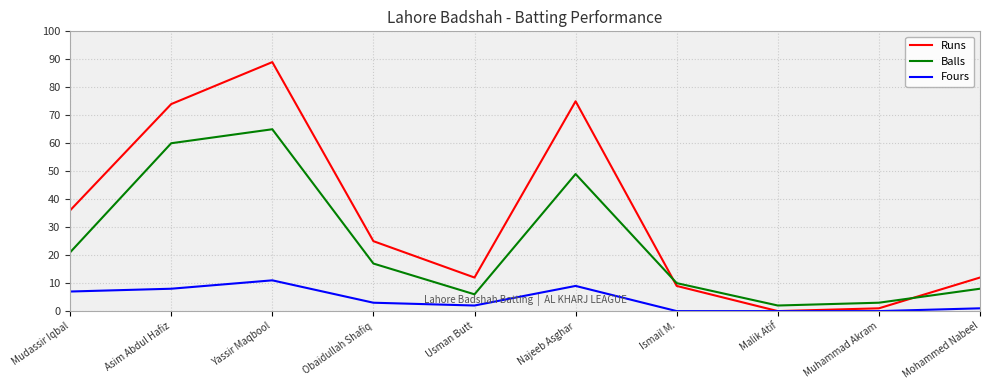

The Fours series shows 8 at Asim Abdul Hafiz. True or false?

True